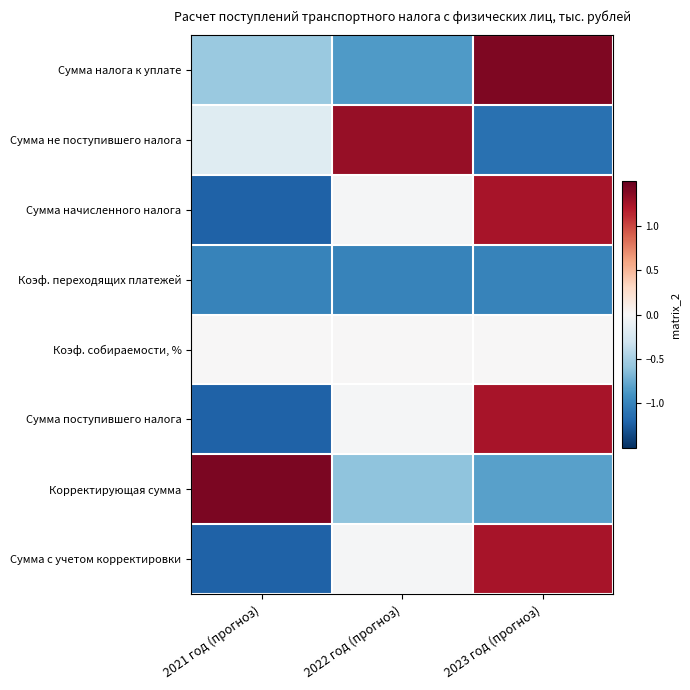

Reading left to right, what are all the values shown in this chart?

Сумма налога к уплате: 2021 год (прогноз)=-0.6	2022 год (прогноз)=-0.8	2023 год (прогноз)=1.4
Сумма не поступившего налога: 2021 год (прогноз)=-0.2	2022 год (прогноз)=1.3	2023 год (прогноз)=-1.1
Сумма начисленного налога: 2021 год (прогноз)=-1.2	2022 год (прогноз)=-0.0	2023 год (прогноз)=1.2
Коэф. переходящих платежей: 2021 год (прогноз)=-1.0	2022 год (прогноз)=-1.0	2023 год (прогноз)=-1.0
Коэф. собираемости, %: 2021 год (прогноз)=0.0	2022 год (прогноз)=0.0	2023 год (прогноз)=0.0
Сумма поступившего налога: 2021 год (прогноз)=-1.2	2022 год (прогноз)=-0.0	2023 год (прогноз)=1.2
Корректирующая сумма: 2021 год (прогноз)=1.4	2022 год (прогноз)=-0.6	2023 год (прогноз)=-0.8
Сумма с учетом корректировки: 2021 год (прогноз)=-1.2	2022 год (прогноз)=-0.0	2023 год (прогноз)=1.2